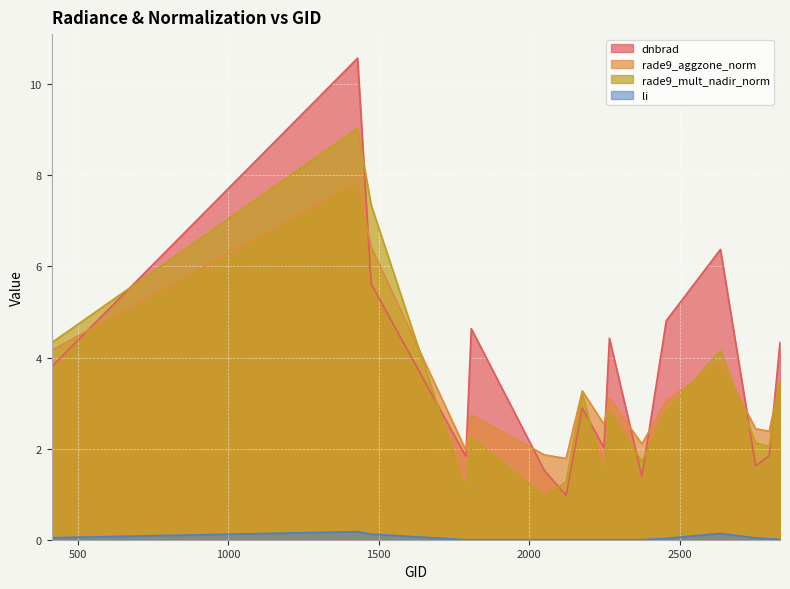

Is it true that dnbrad equals 2.3 at 2051?

False